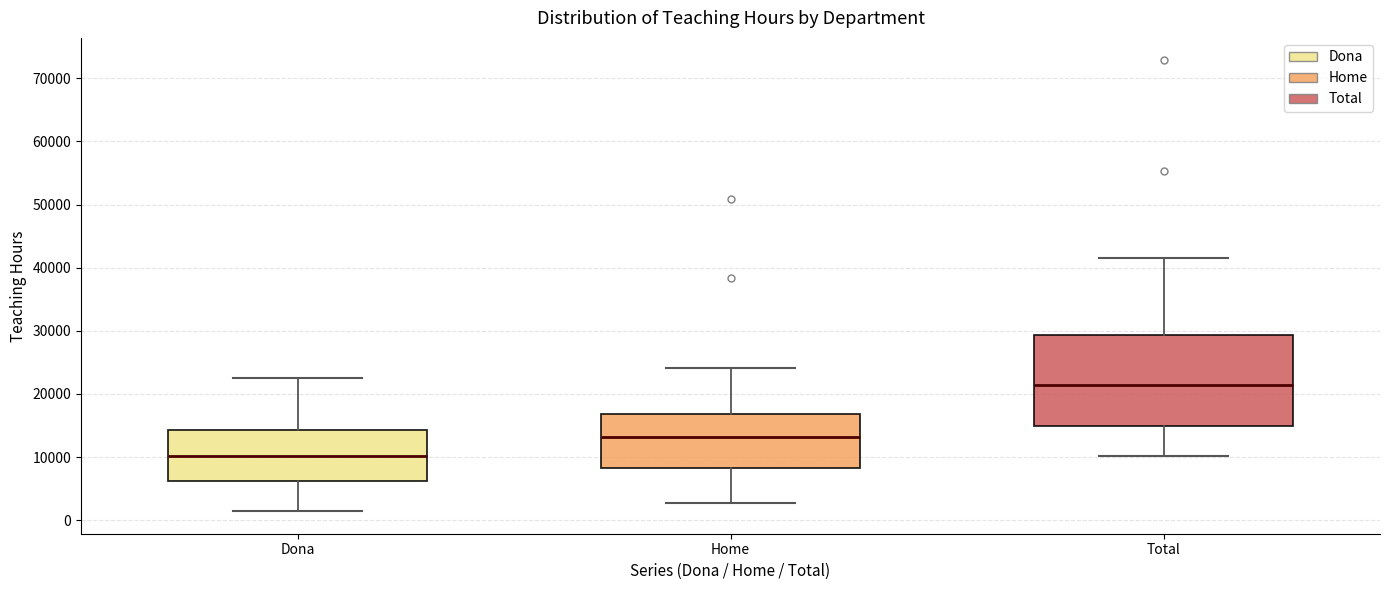

Where does the median line of the box for Home sit on the y-axis? The values are not printed on the chart, so give them approximately, as read against the axis.

13000